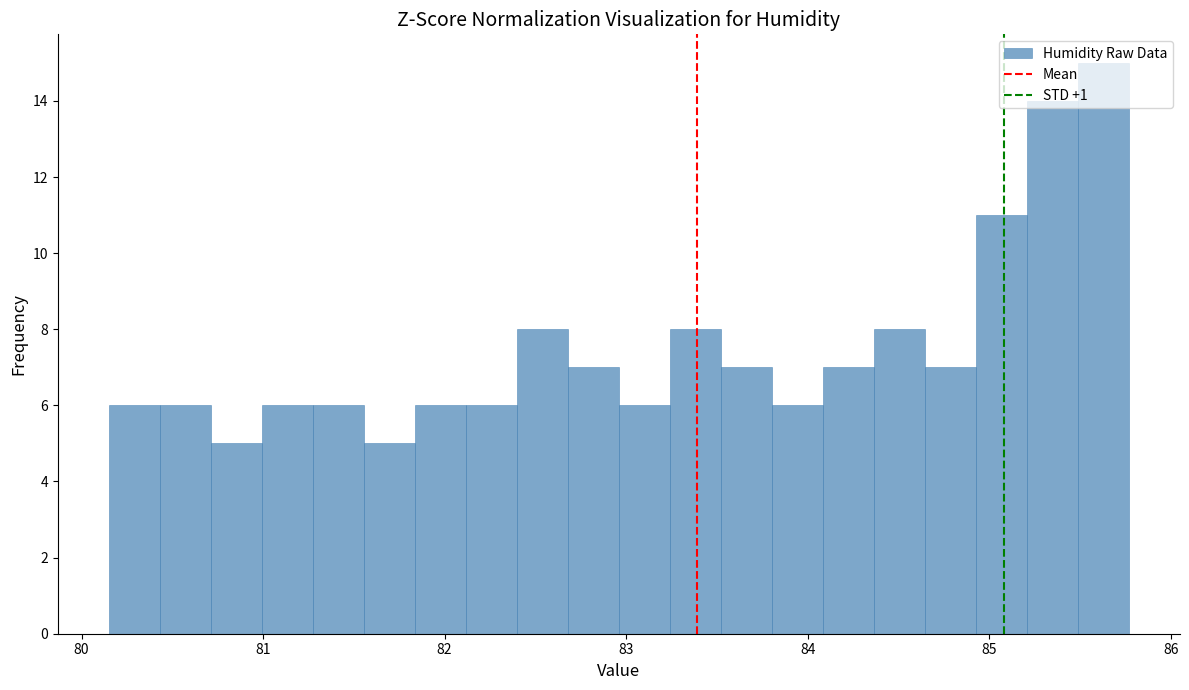

Around what value on the x-axis is the tallest bar? Give the approximate position of its centre, as read against the axis.

85.6